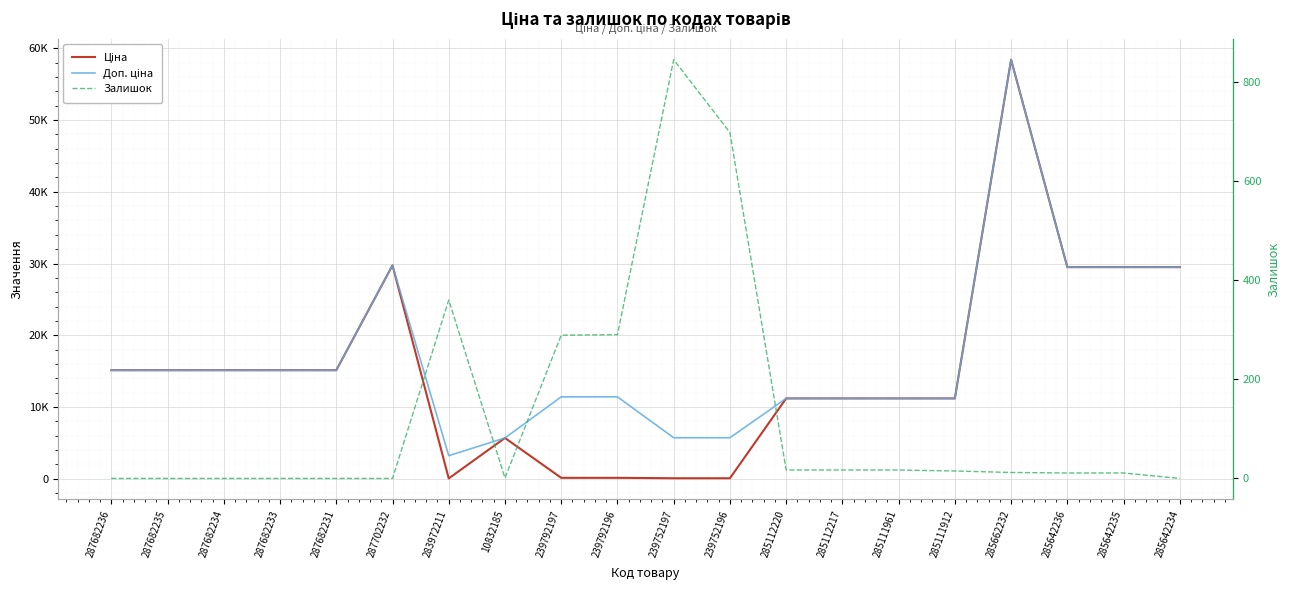

At which category is the sum across all series the highest?

285662232